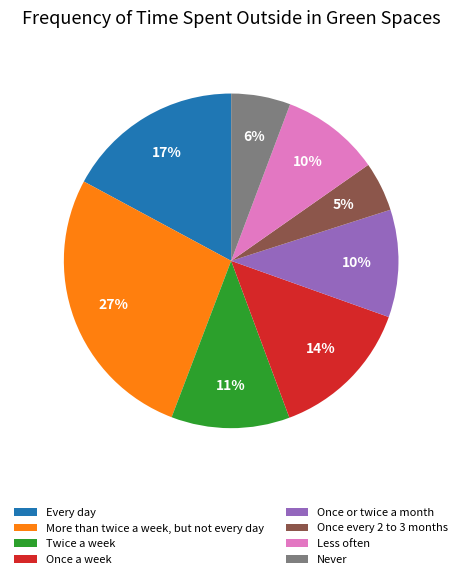

Between Once every 2 to 3 months and Once a week, which is larger?

Once a week